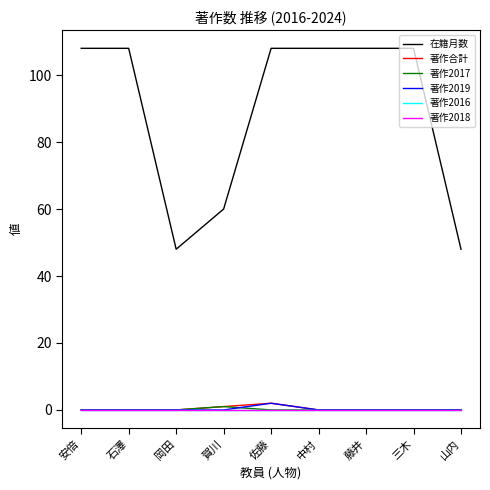

Does the chart display data point markers on the line(s)?

No